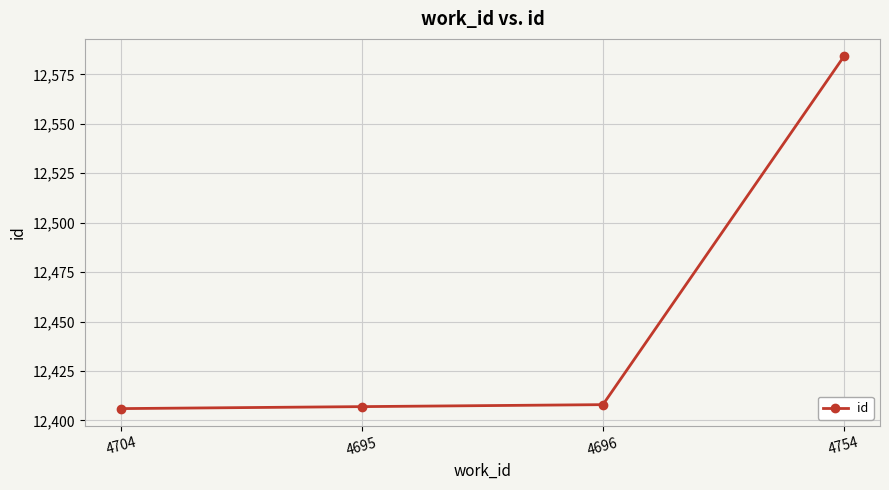

What is the smallest value displayed?

12406